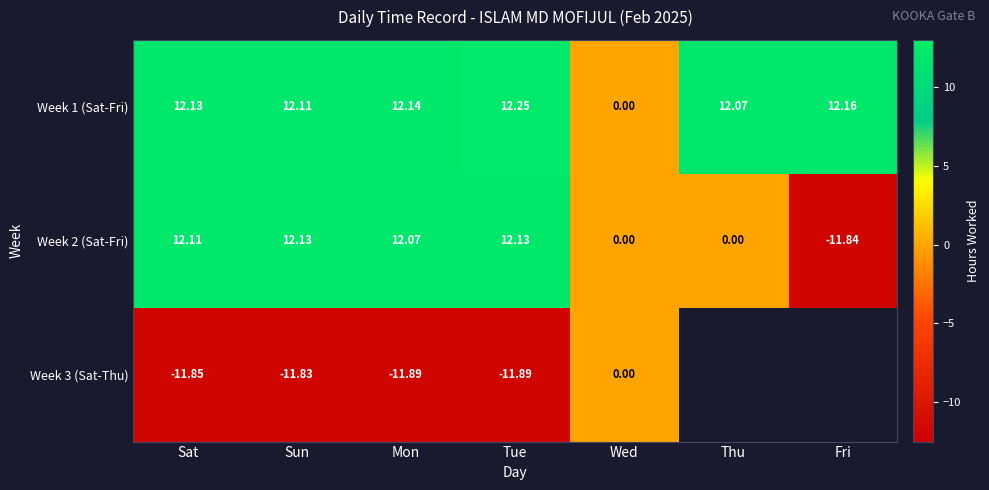

List the labels in order of Week 1 (Sat-Fri) value, largest first.

Tue, Fri, Mon, Sat, Sun, Thu, Wed